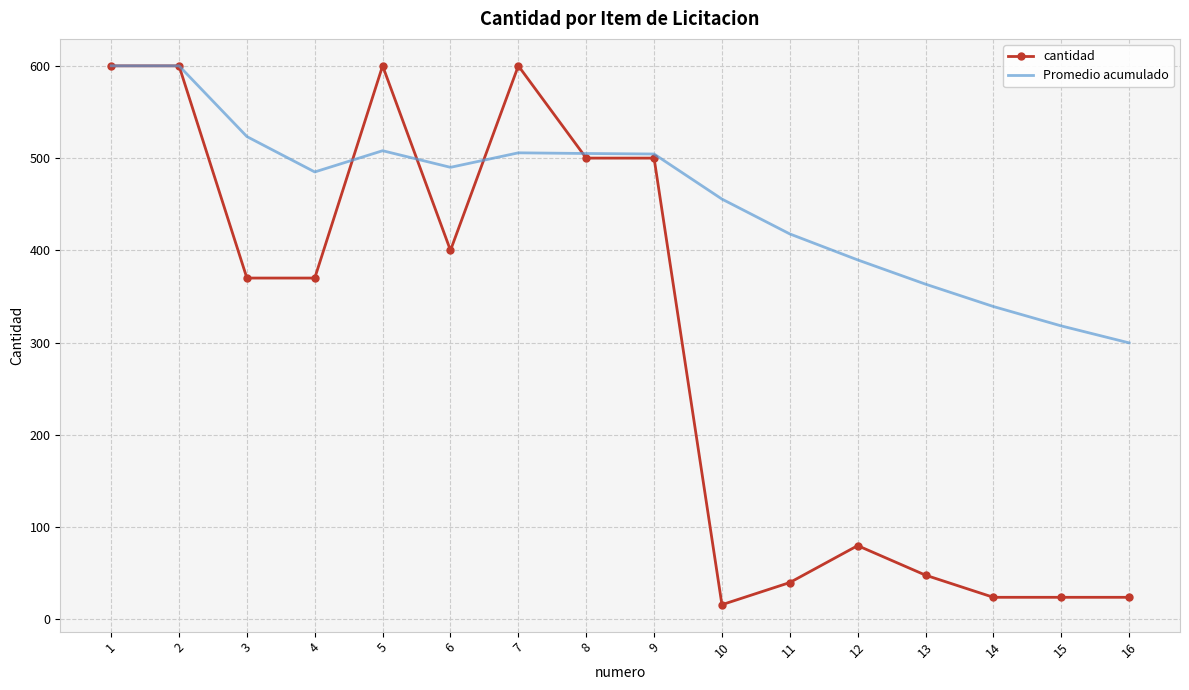

What is the sum of the Promedio acumulado values at 10 and 2?

1055.6